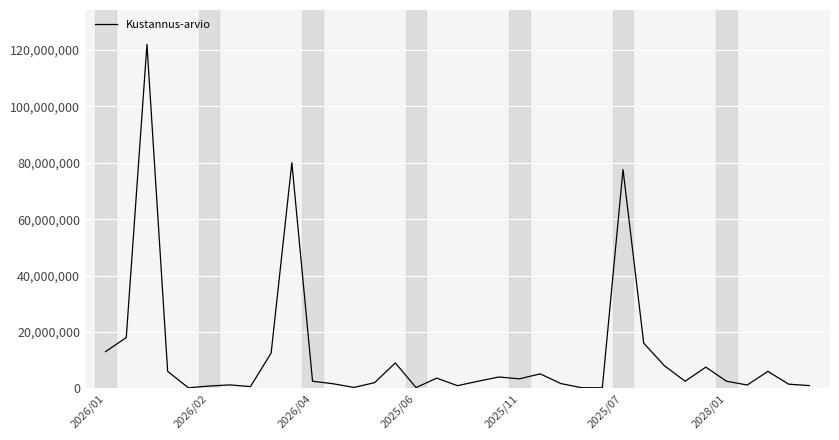

What is the greatest value displayed?

122000000